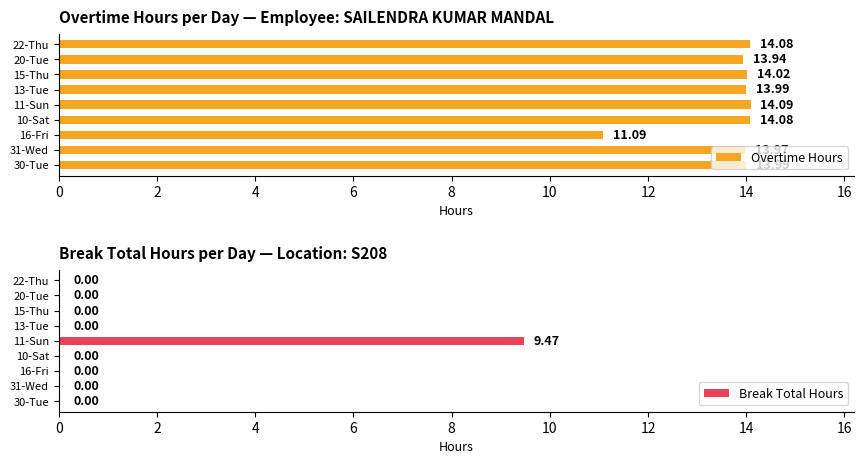

What is the sum of the Overtime Hours values at 11-Sun and 31-Wed?

28.1